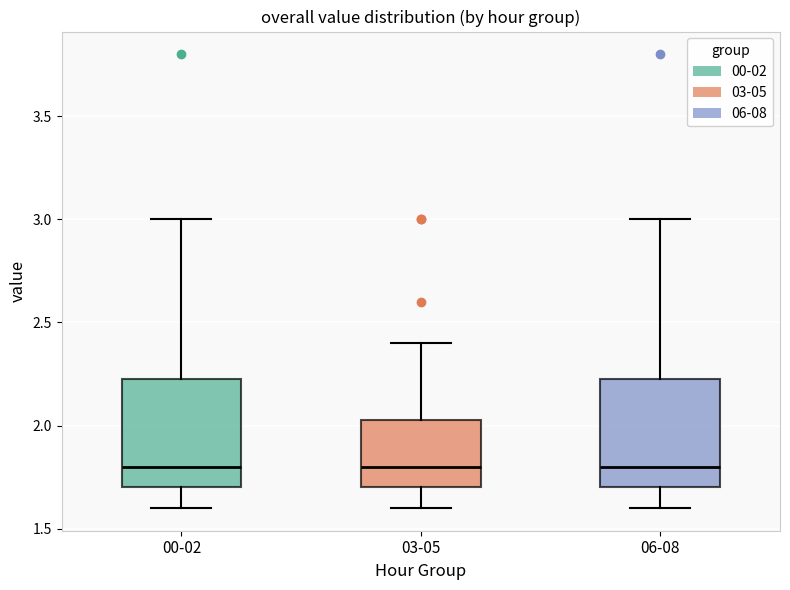

Reading left to right, transcribe this box plot: for each box, give where its median line is, the range the box spans, and where its two whiskers end, as read against the y-axis. The values are not printed on the chart, so give them approximately, as read against the axis.

00-02: median 1.80, box 1.70 to 2.25, whiskers 1.60 to 3.00
03-05: median 1.80, box 1.70 to 2.05, whiskers 1.60 to 2.40
06-08: median 1.80, box 1.70 to 2.25, whiskers 1.60 to 3.00